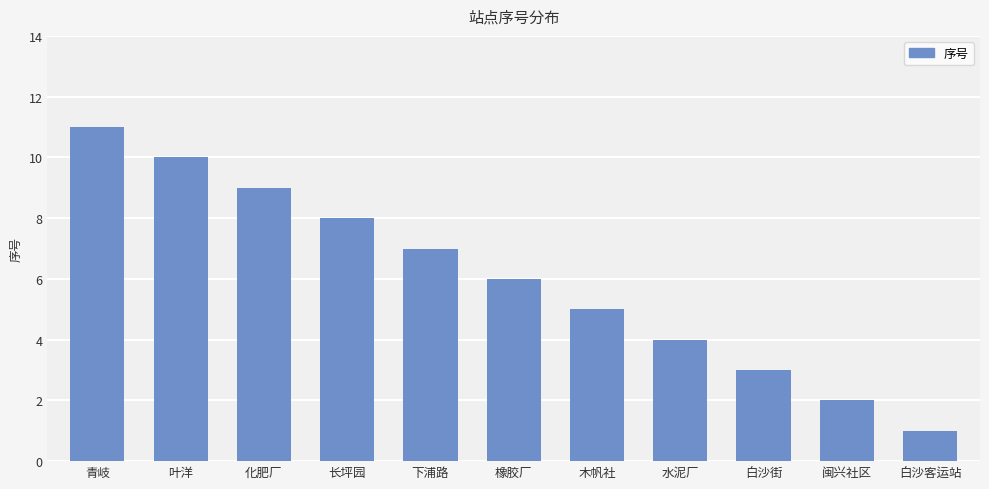

At which label does the data first exceed 6?

青岐